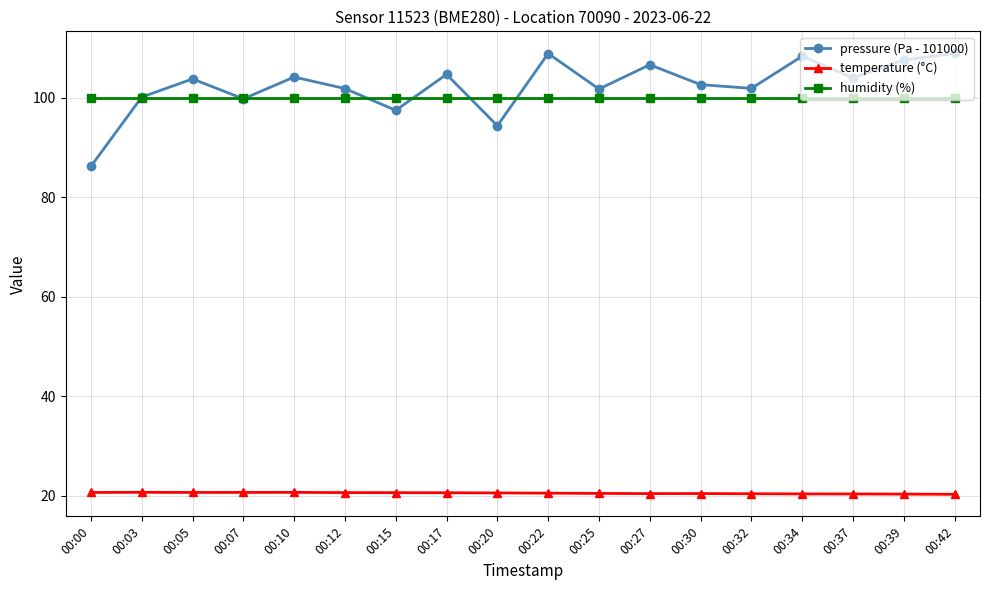

True or false: temperature (°C) has more than 1 points higher than both neighbors.

True